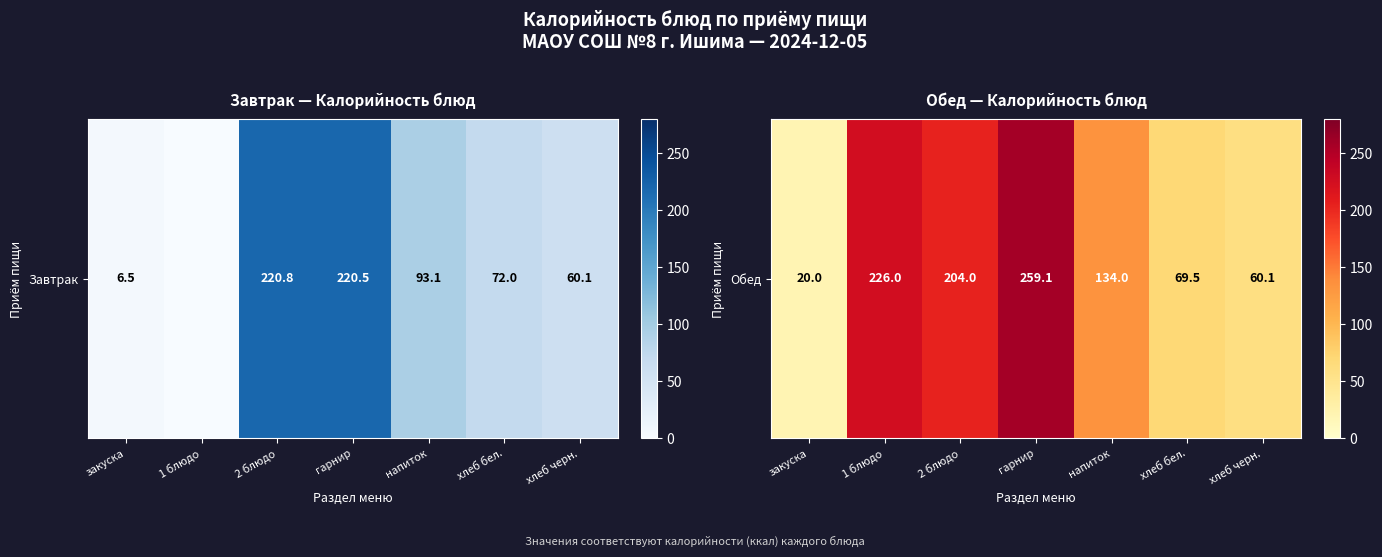

How many values are below 134?

3